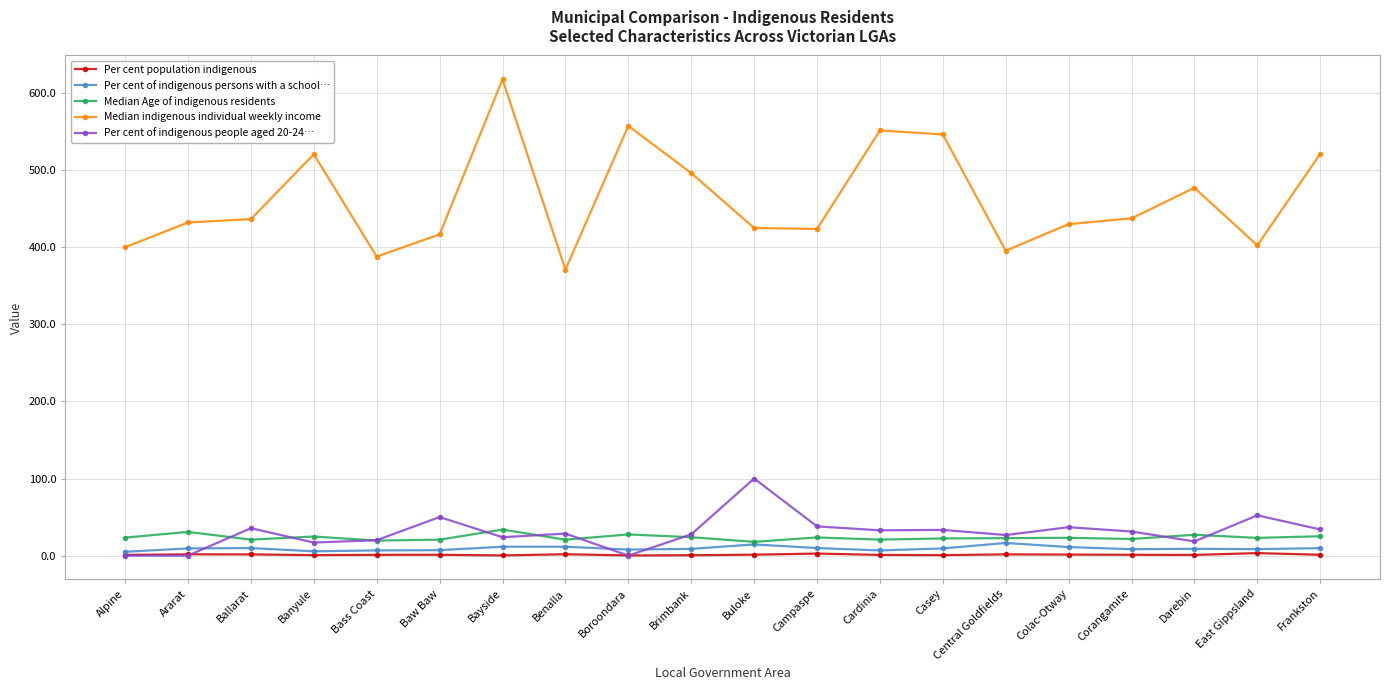

The Median indigenous individual weekly income series shows 139.1 at Campaspe. True or false?

False